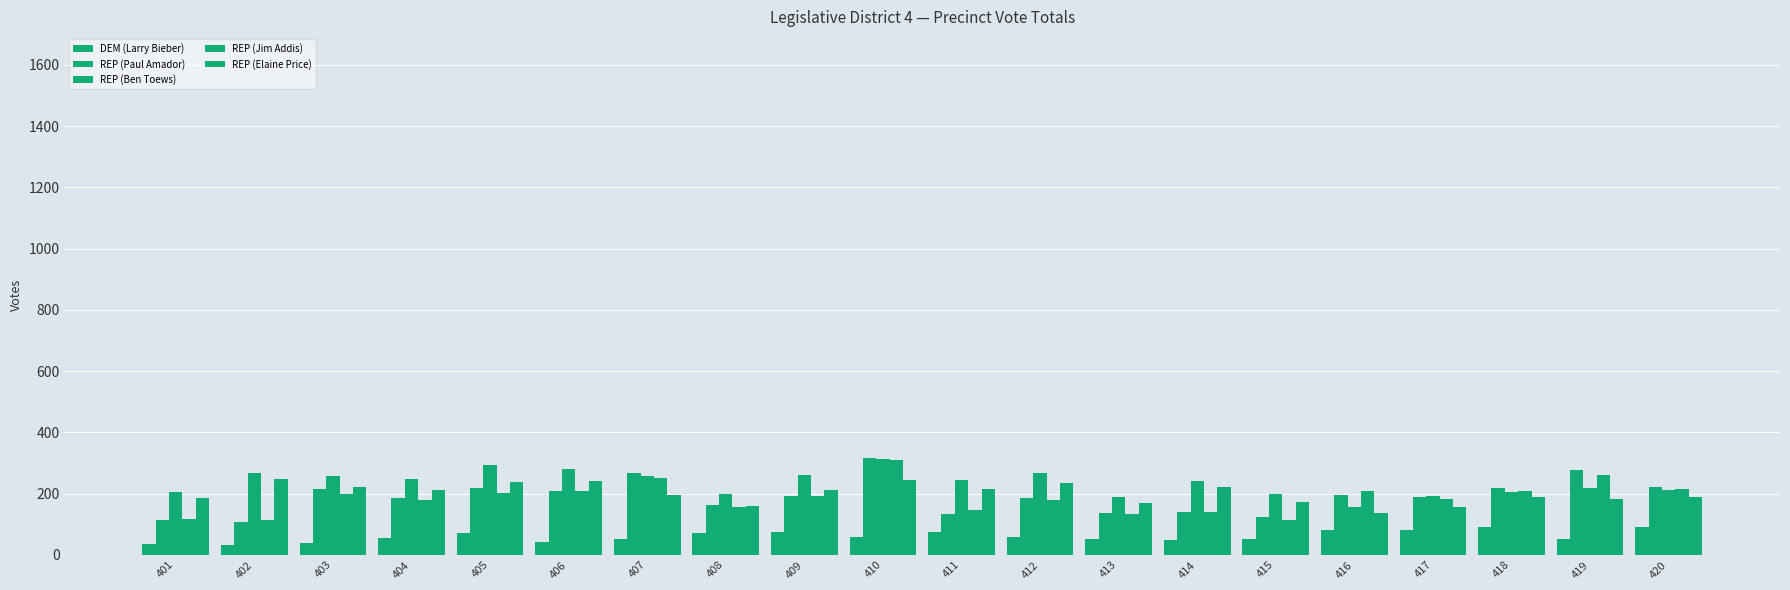

Which has a higher value, 414 or 401?

414